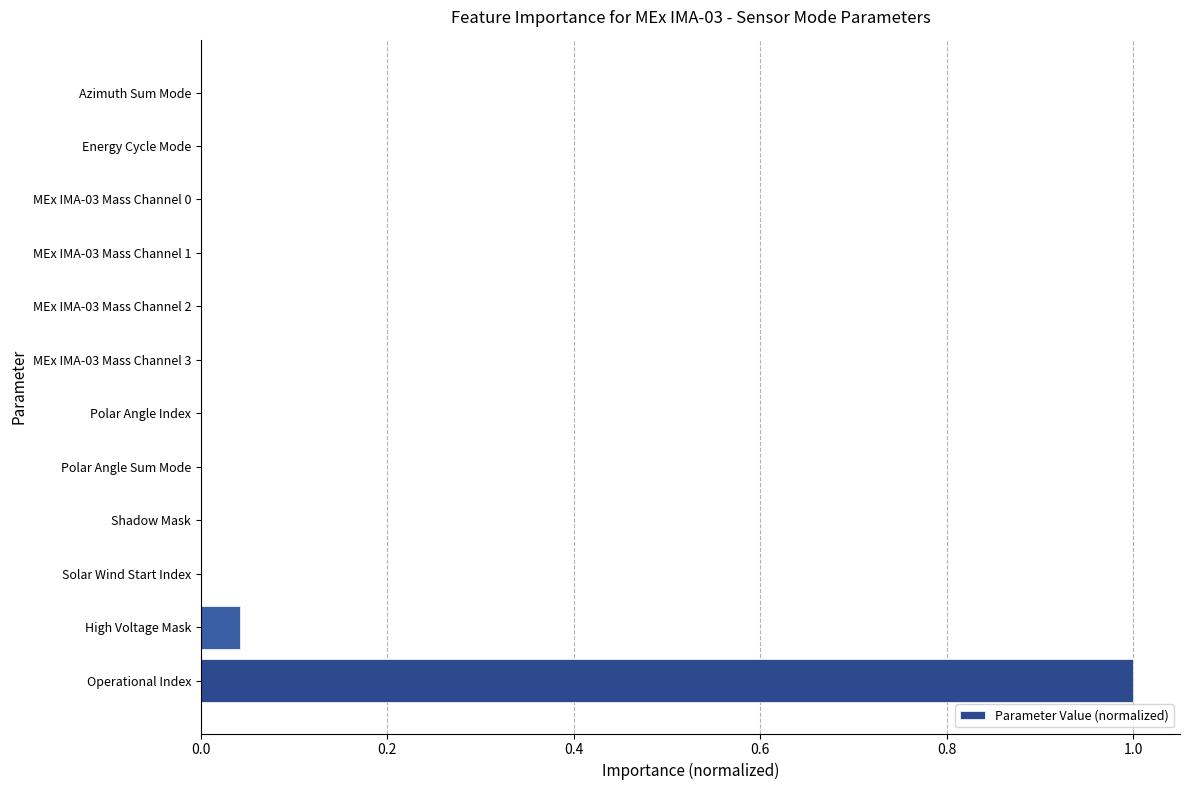

What is the sum of all values?

1.0